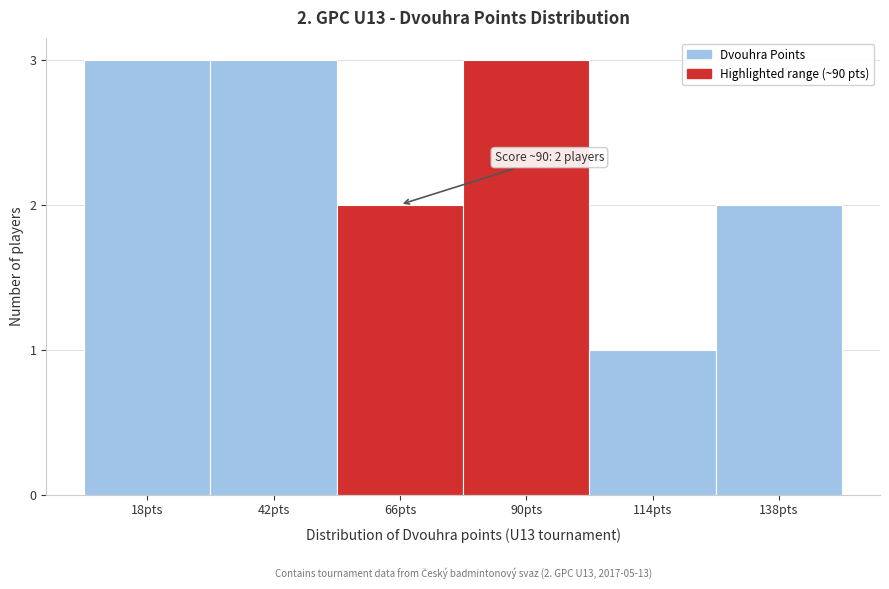

Reading left to right, what are all the values shown in this chart?

3	3	2	3	1	2